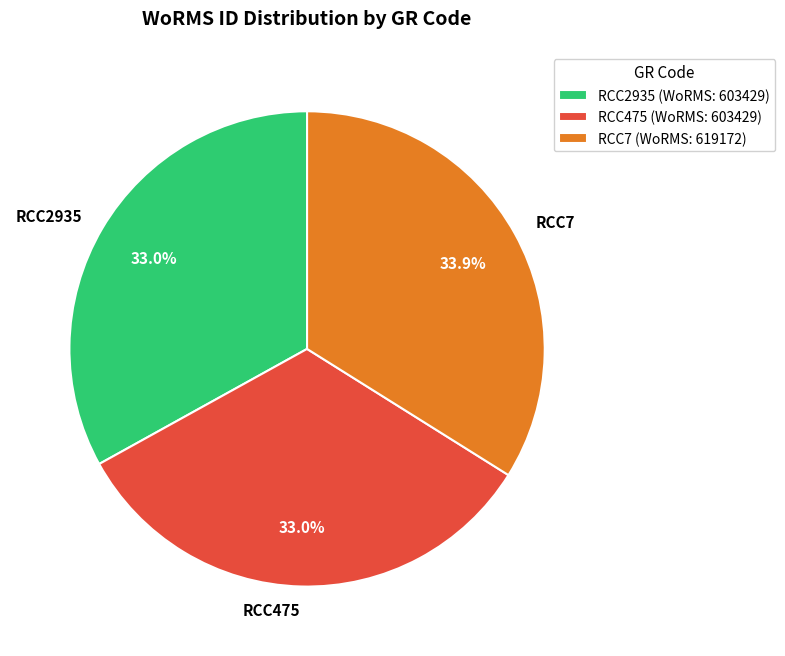

What is the largest slice in the pie chart?

RCC7